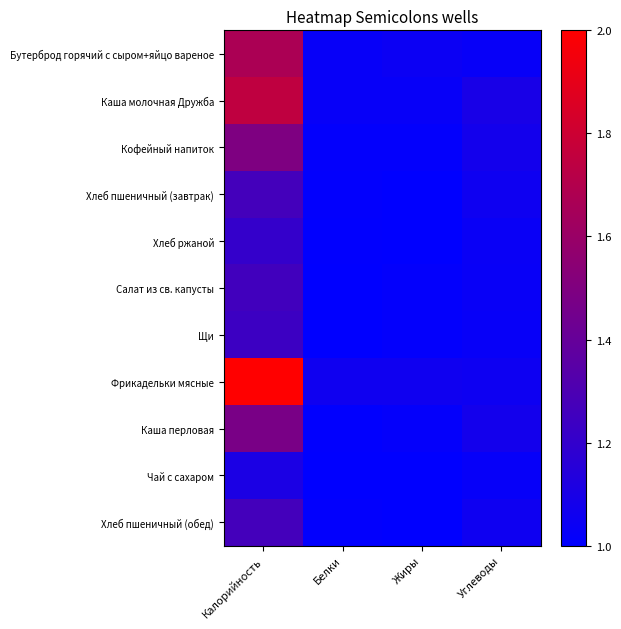

What is the difference between the highest and lowest values at Жиры?

0.1